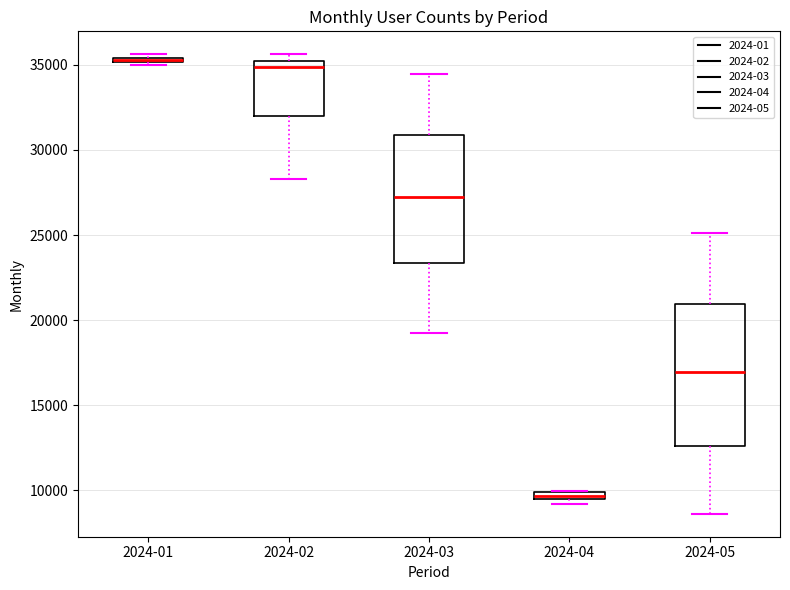

Where is the upper edge of the box for 2024-04 on the y-axis? The values are not printed on the chart, so give them approximately, as read against the axis.

10000